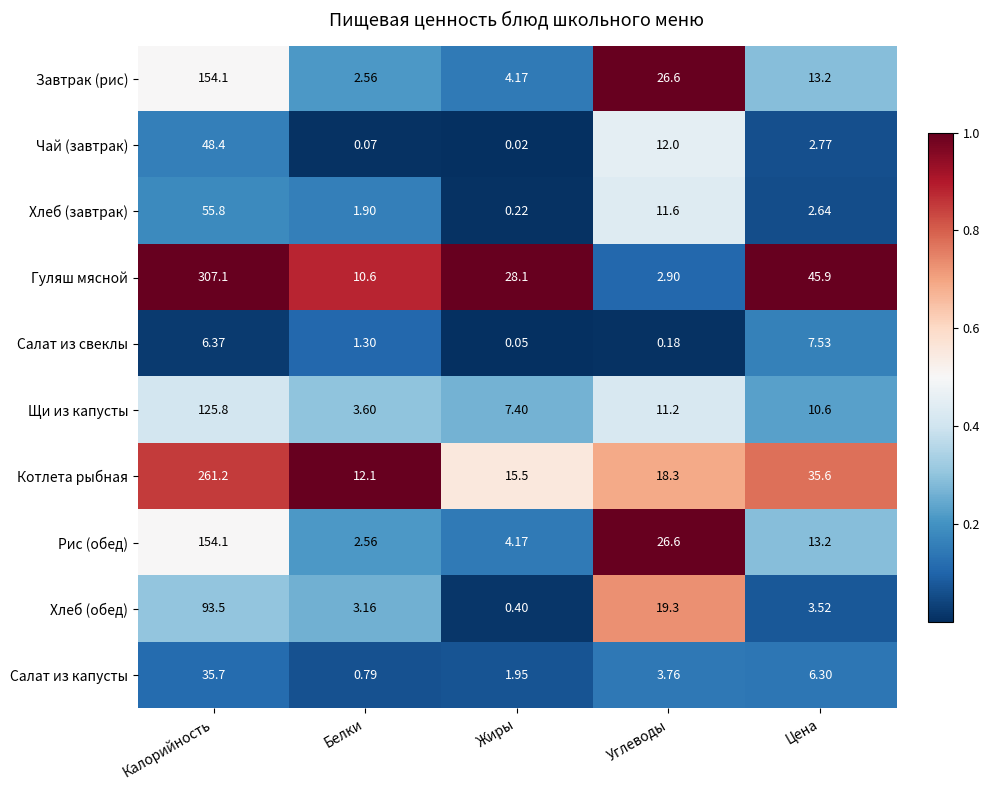

Which series has the largest total across all categories?

Гуляш мясной